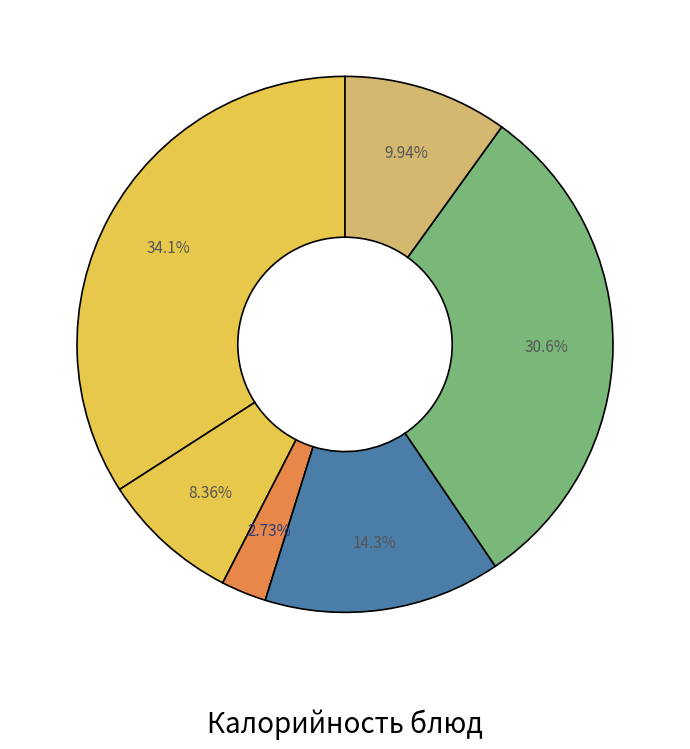

How many segments does this pie chart have?

6